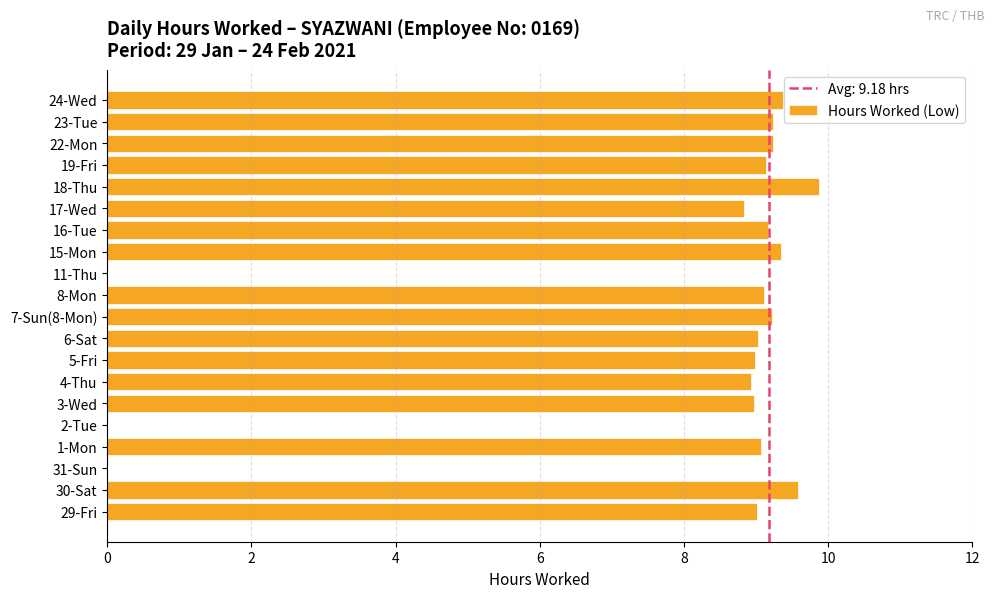

Are the bars grouped side by side (vs. stacked)?

No